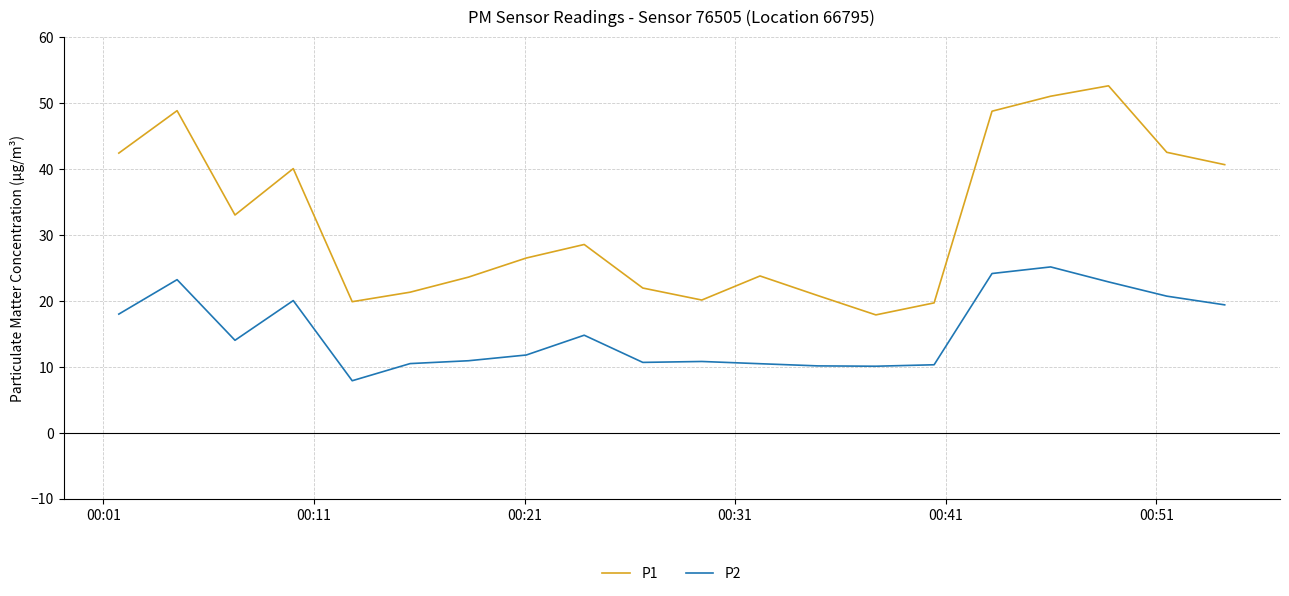

Rank the series by their maximum value, from lowest to highest.

P2, P1